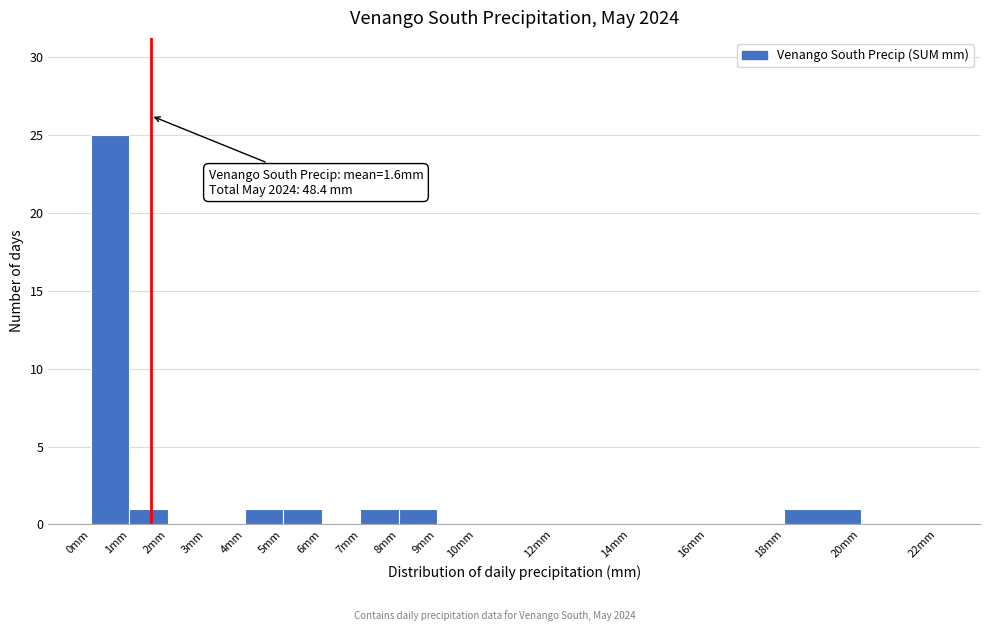

Which range on the x-axis has the tallest bar?

0 to 1